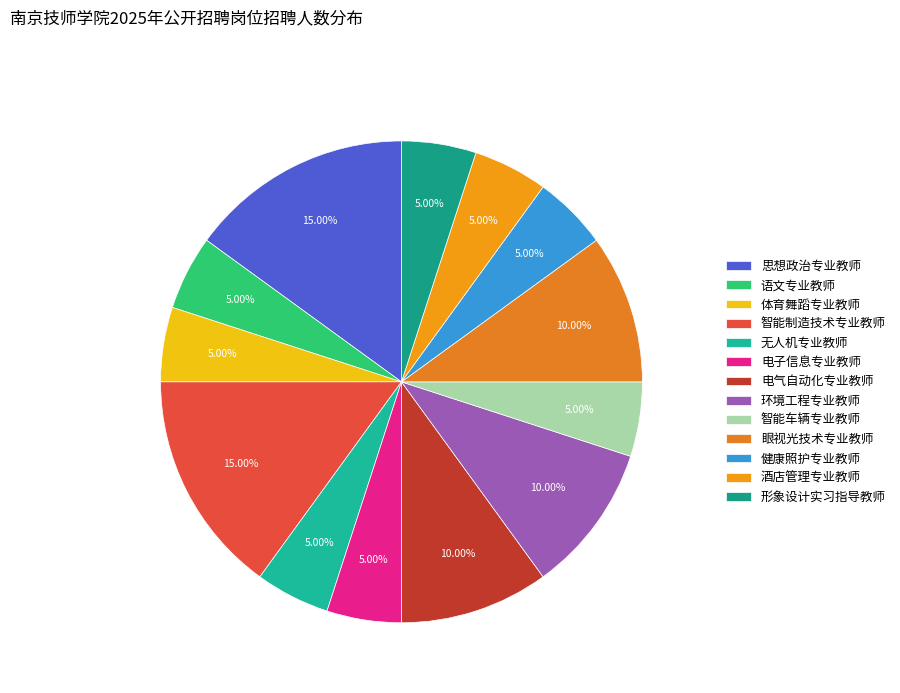

To the nearest percent, what percentage of the pie is 智能车辆专业教师?

5%